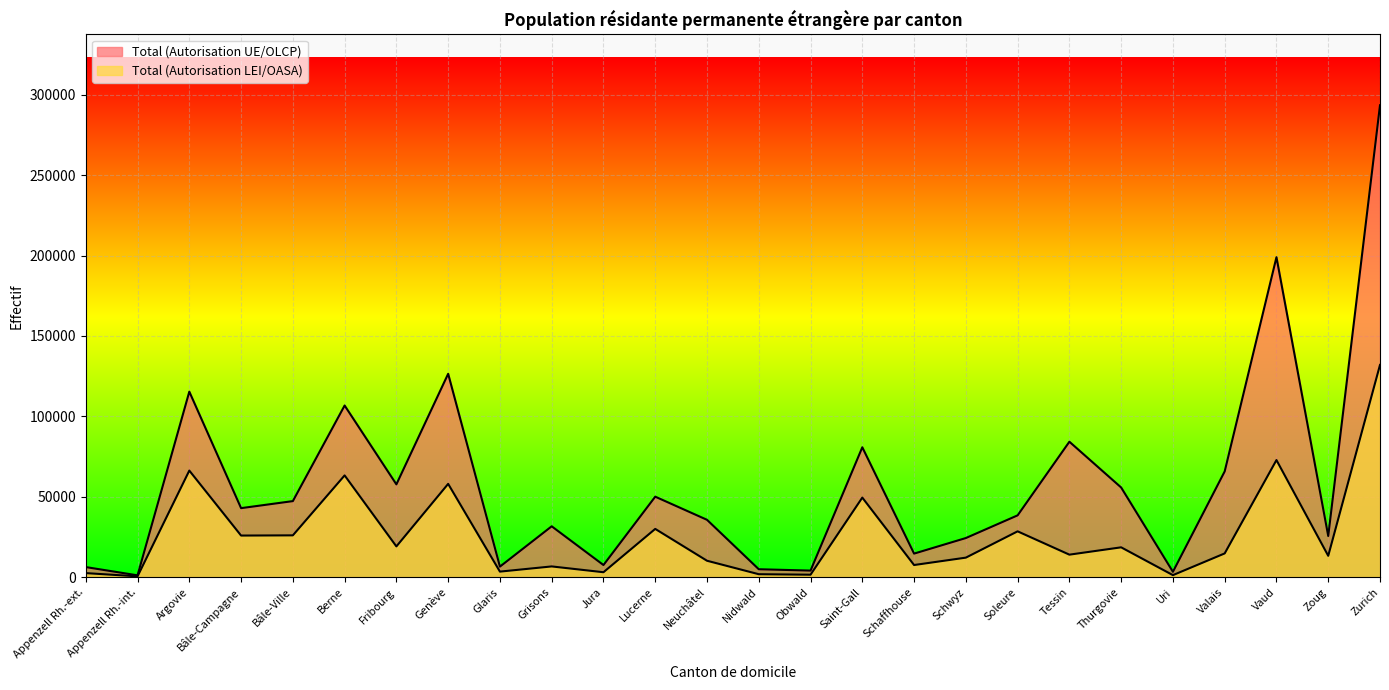

What is the sum of all Total (Autorisation UE/OLCP) values?

1531867